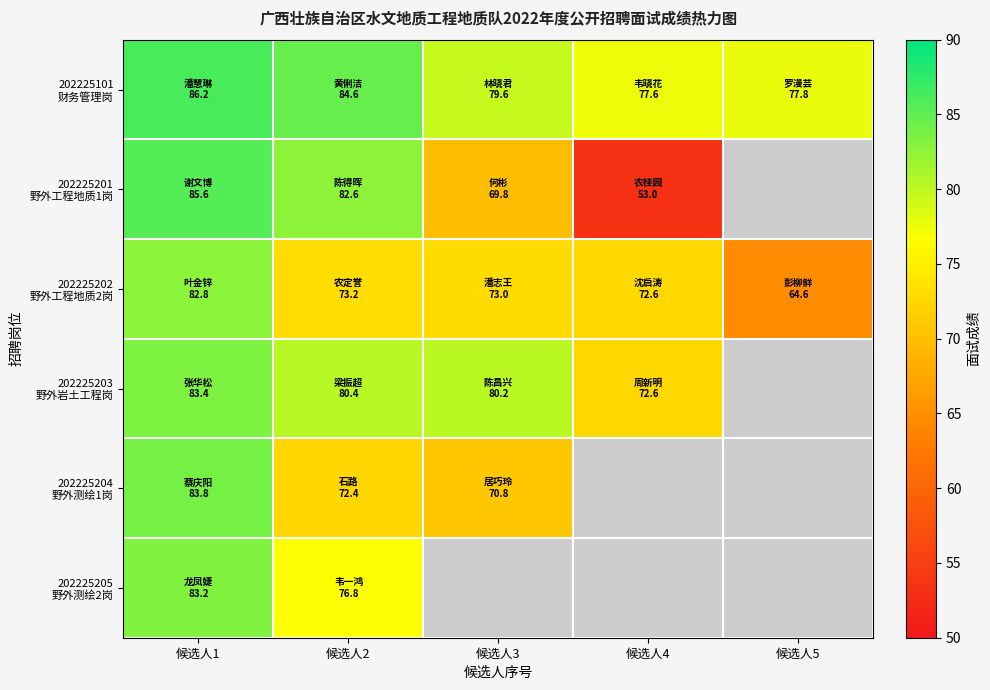

How many data points in 202225201 野外工程地质1岗 are less than 69?

1